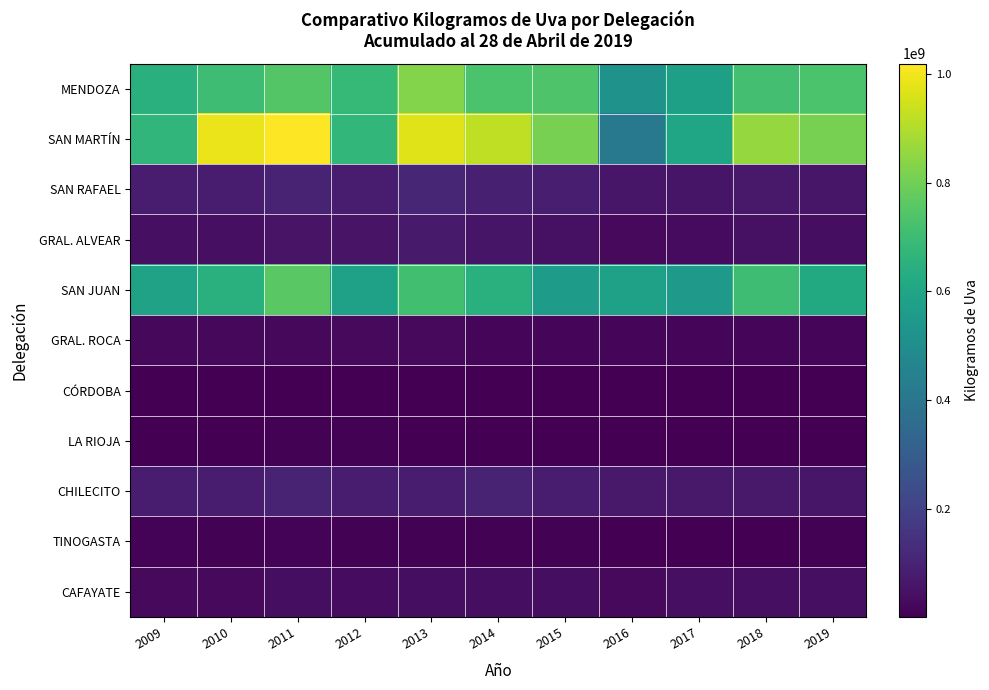

Which series changed the most between 2011 and 2015?

SAN MARTÍN